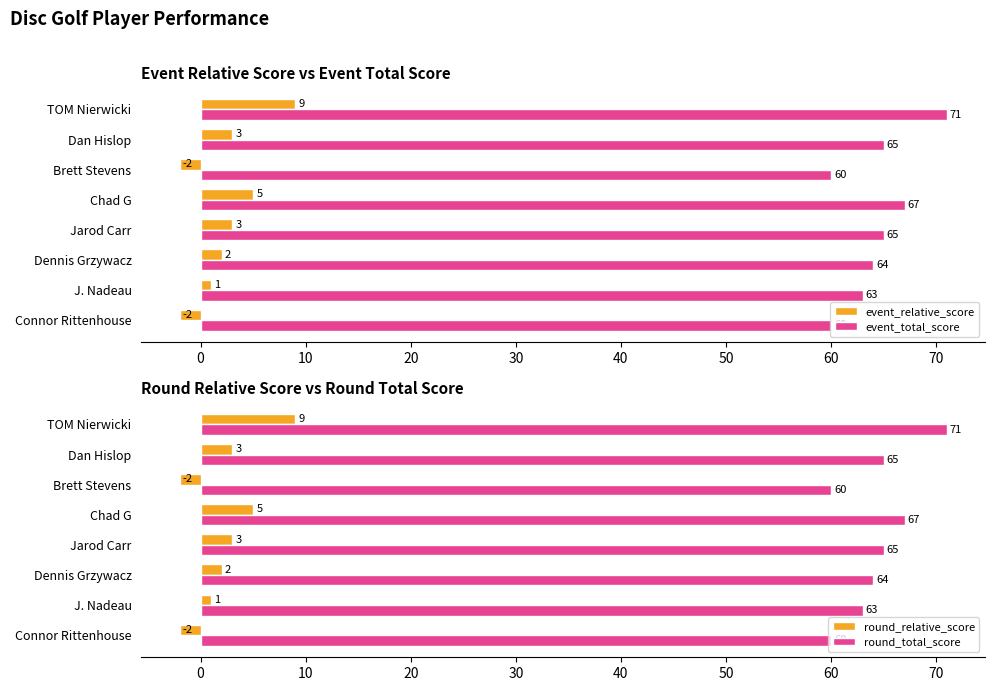

At which label does event_total_score reach its peak?

TOM Nierwicki